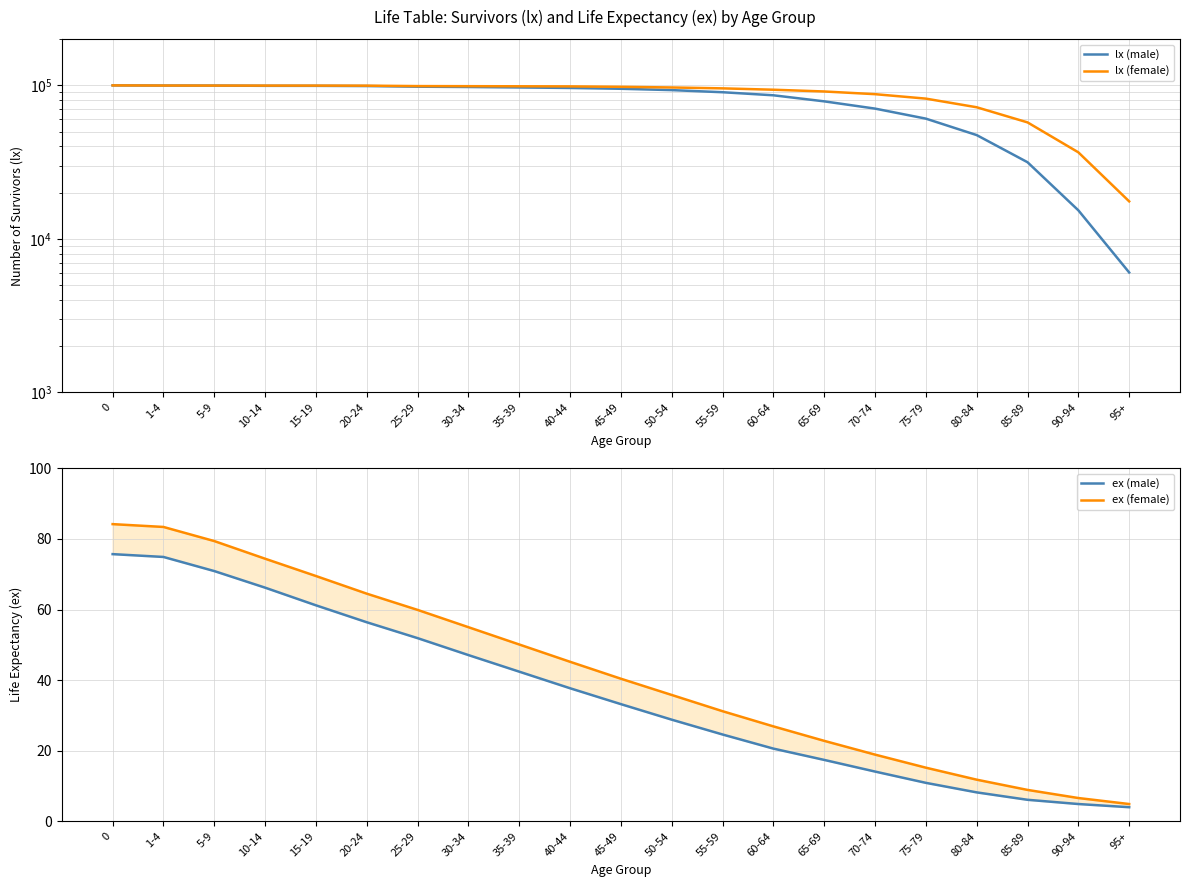

The lx (female) series shows 95642.0 at 55-59. True or false?

True